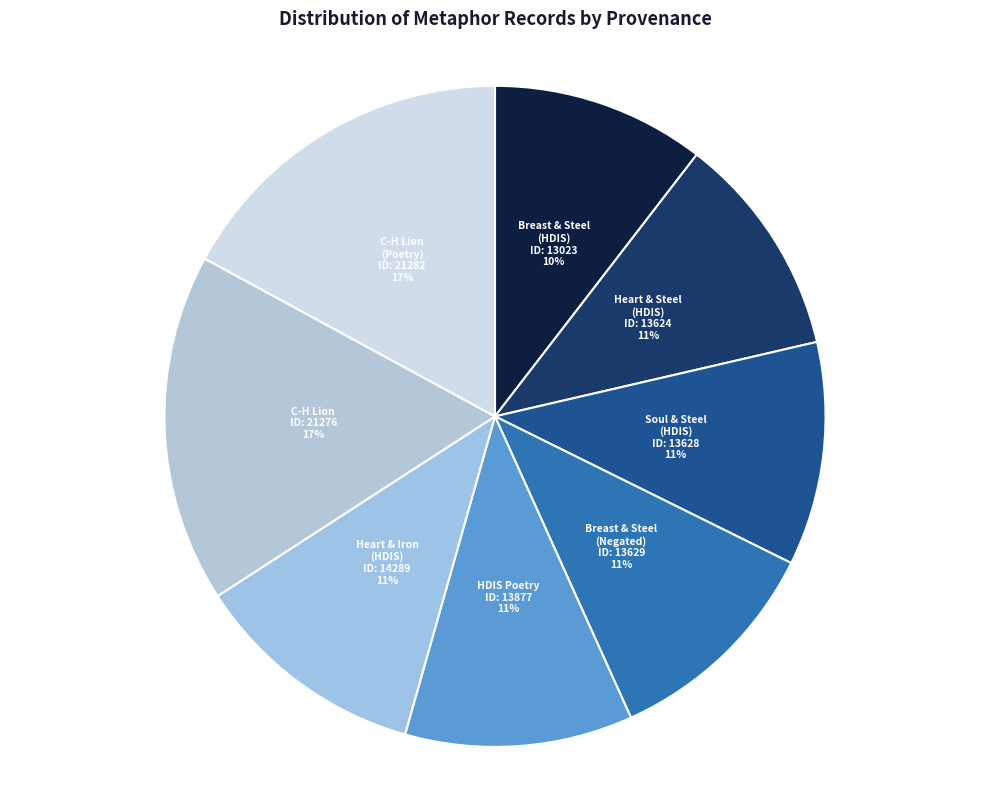

True or false: HDIS Poetry accounts for 11% of the total.

True